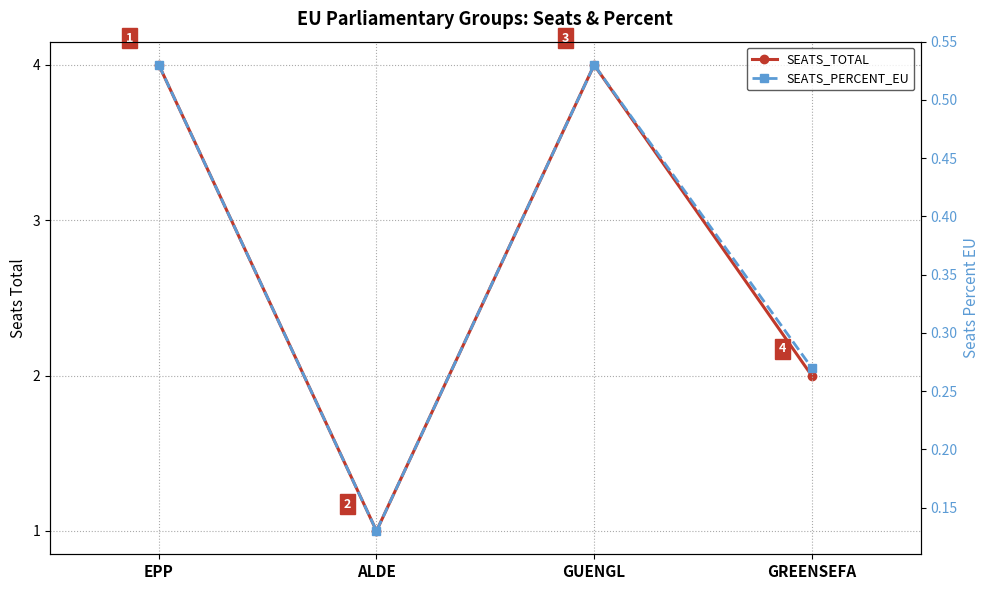

At how many categories does at least one series exceed 3?

2